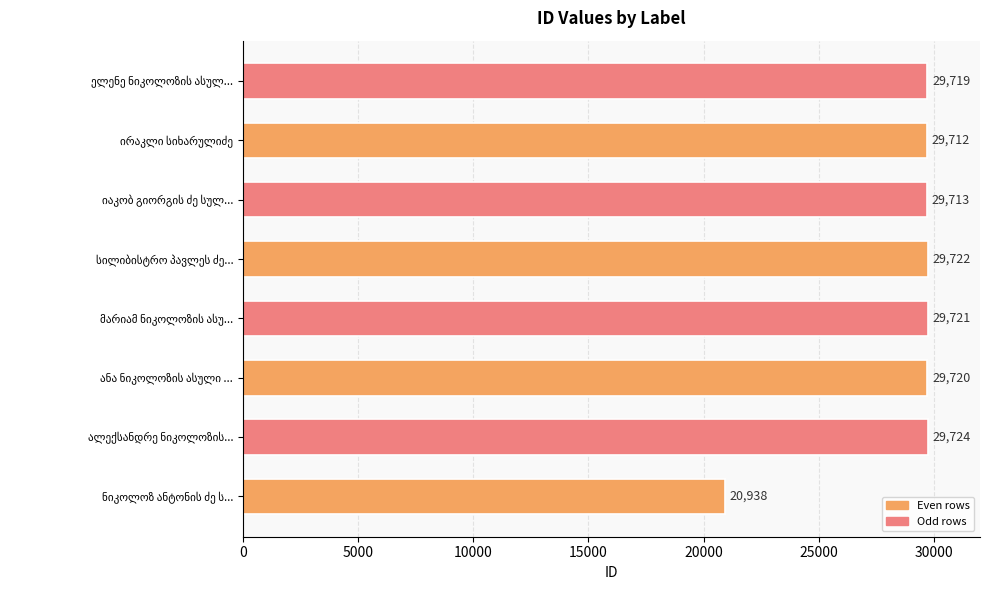

What is the maximum value shown in the chart?

29724